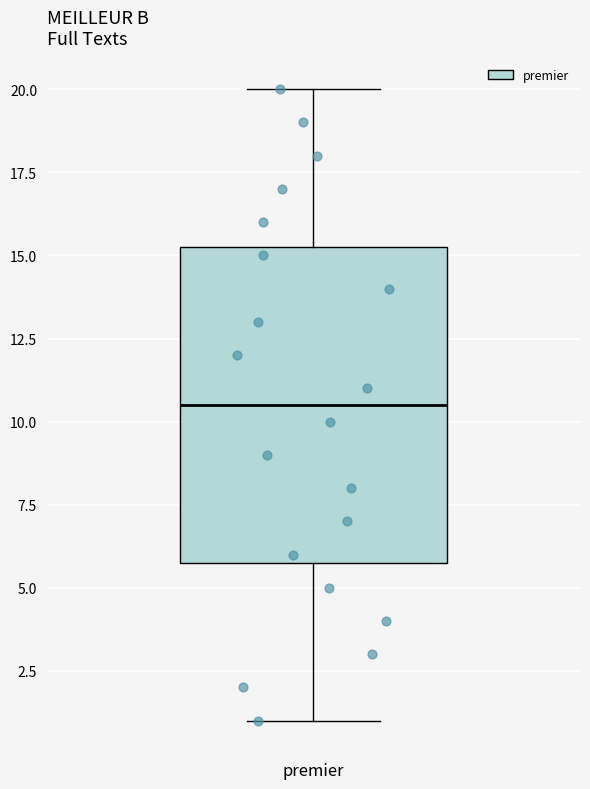

Read this box plot against the y-axis: the position of the median line, the range covered by the box, and the ends of both whiskers. The values are not printed on the chart, so give them approximately, as read against the axis.

median 10.5, box 6.0 to 15.5, whiskers 1.0 to 20.0